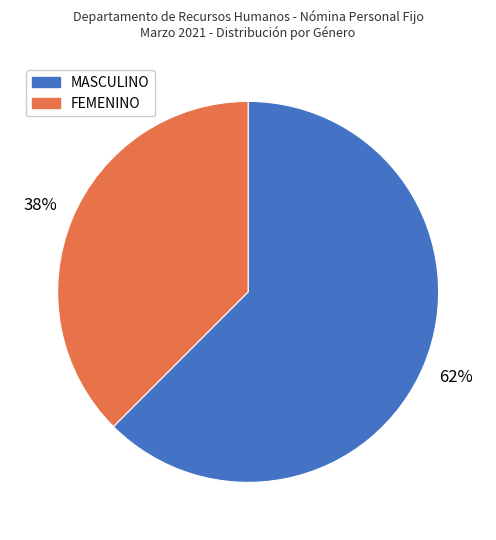

Is it true that MASCULINO is 71% of the pie?

False